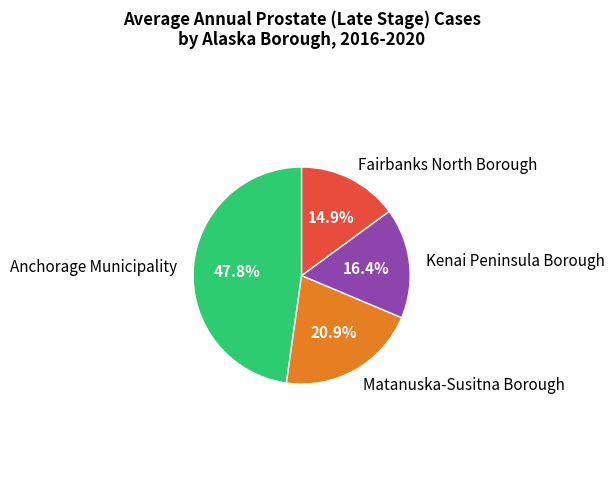

To the nearest percent, what is the combined percentage of Kenai Peninsula Borough and Fairbanks North Borough?

31%